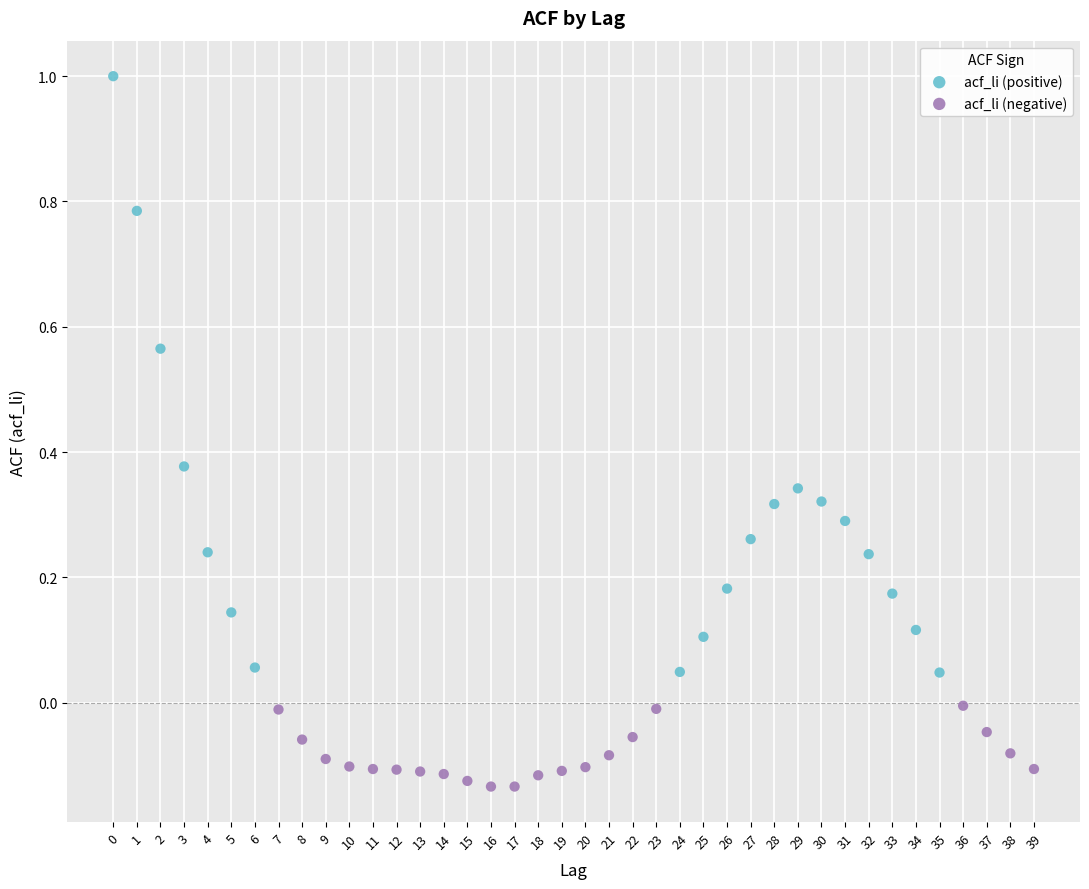

Which series has the widest spread of Y values?

acf_li (positive)